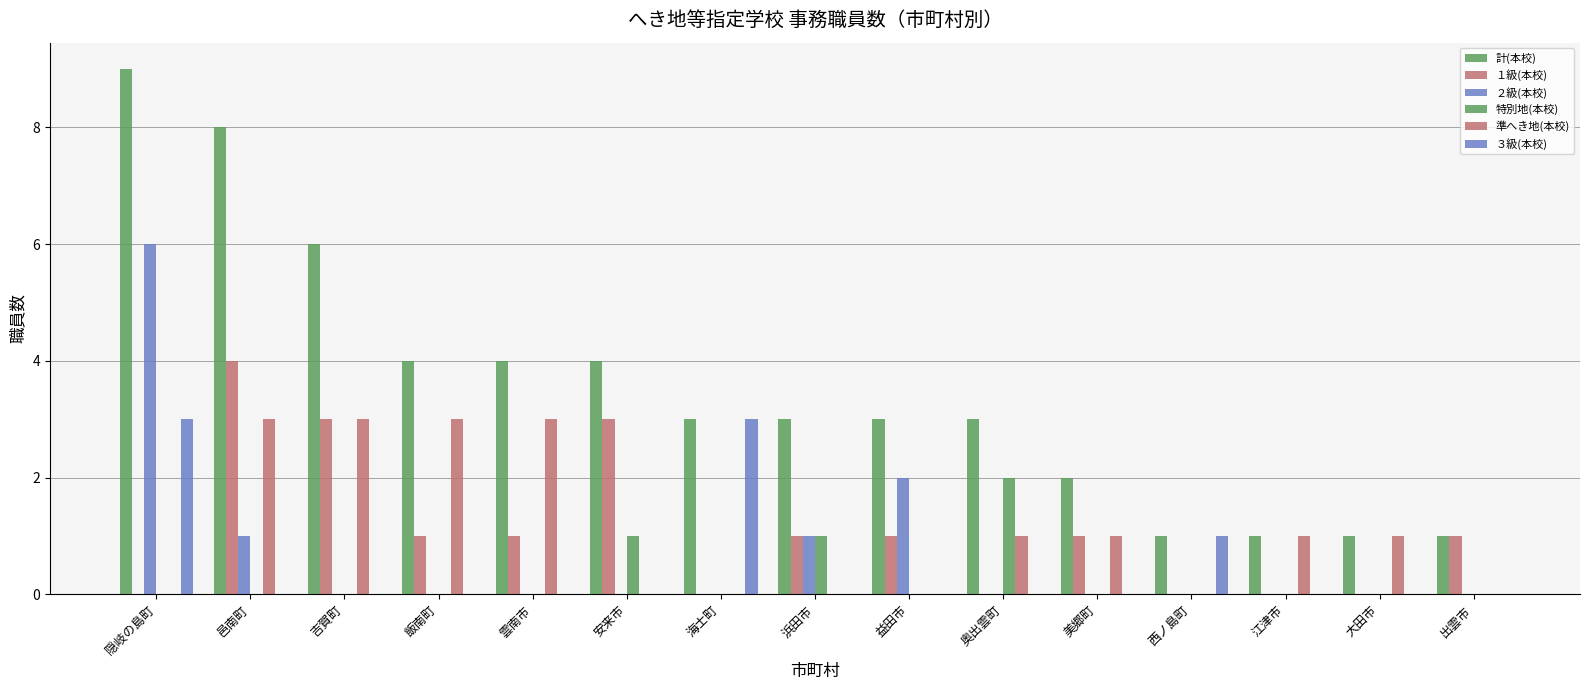

At how many categories does at least one series exceed 2?

10